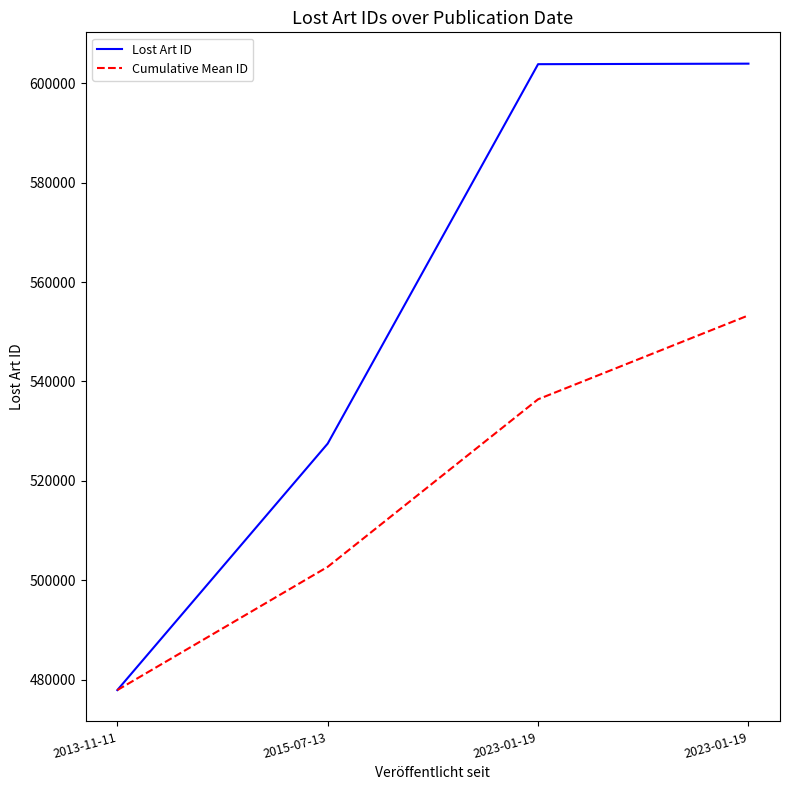

The value of Lost Art ID at 2023-01-19 is 603844.0. True or false?

True